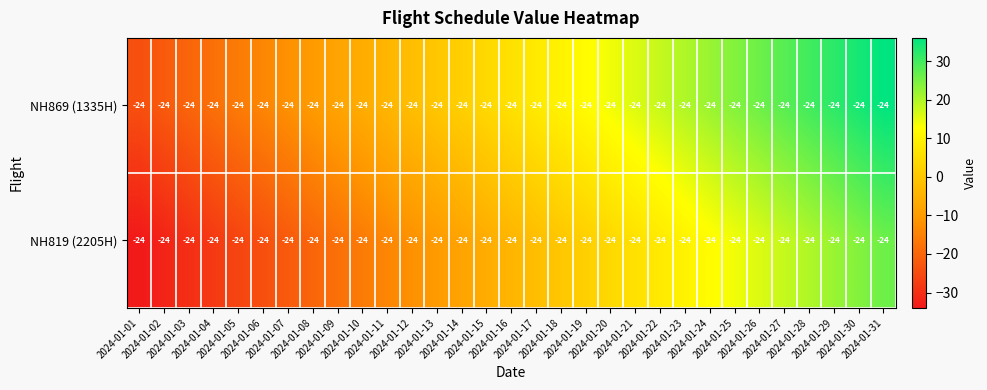

Where is NH819 (2205H) nearest to the value -4?

2024-01-16